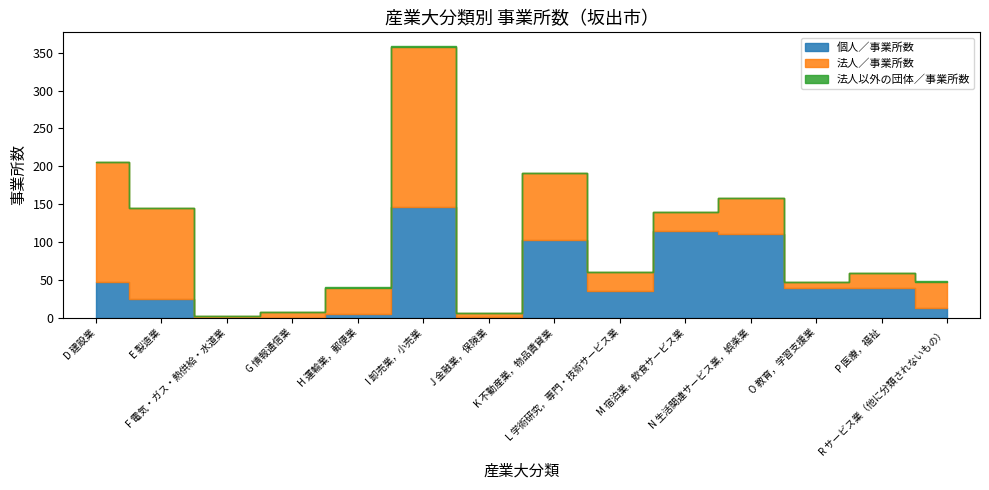

What position from the left is R サービス業（他に分類されないもの）?

14